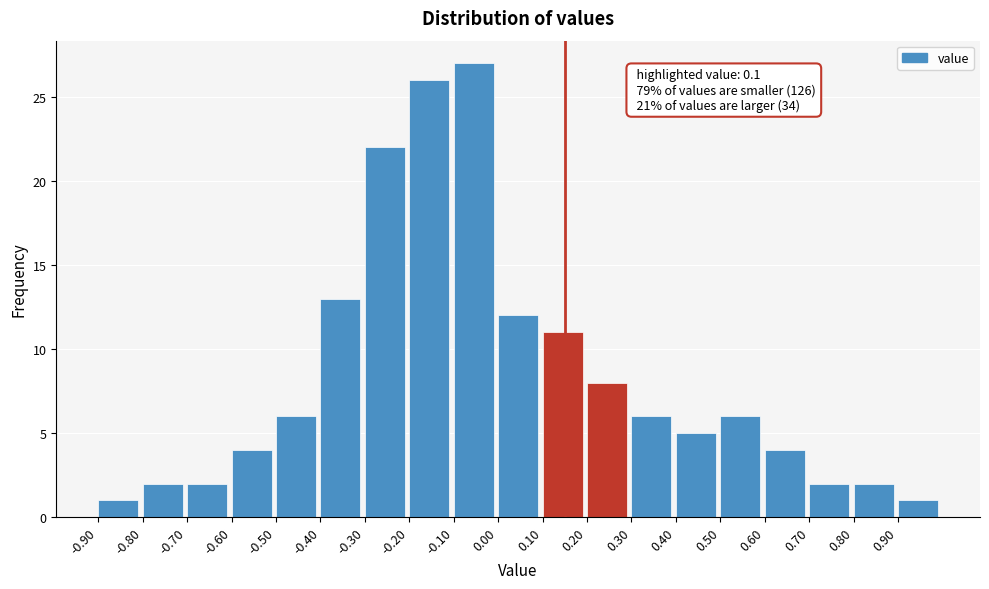

Reading left to right, what are all the values shown in this chart?

-0.90=1	-0.80=2	-0.70=2	-0.60=4	-0.50=6	-0.40=13	-0.30=22	-0.20=26	-0.10=27	0.00=12	0.10=11	0.20=8	0.30=6	0.40=5	0.50=6	0.60=4	0.70=2	0.80=2	0.90=1